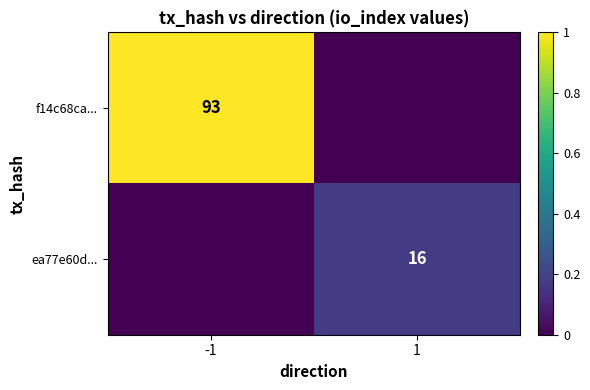

Is it true that f14c68ca... equals 93 at -1?

True